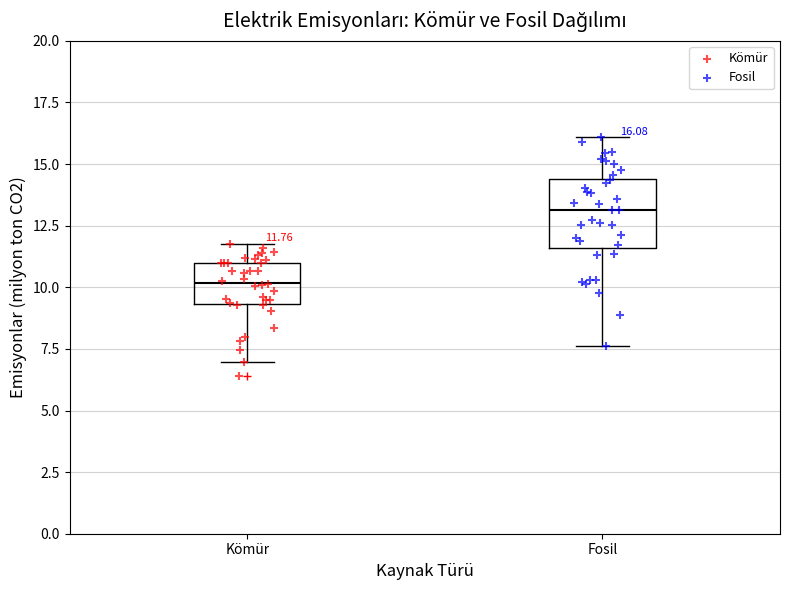

Which box is the tallest, from its lower edge to its upper edge?

Fosil